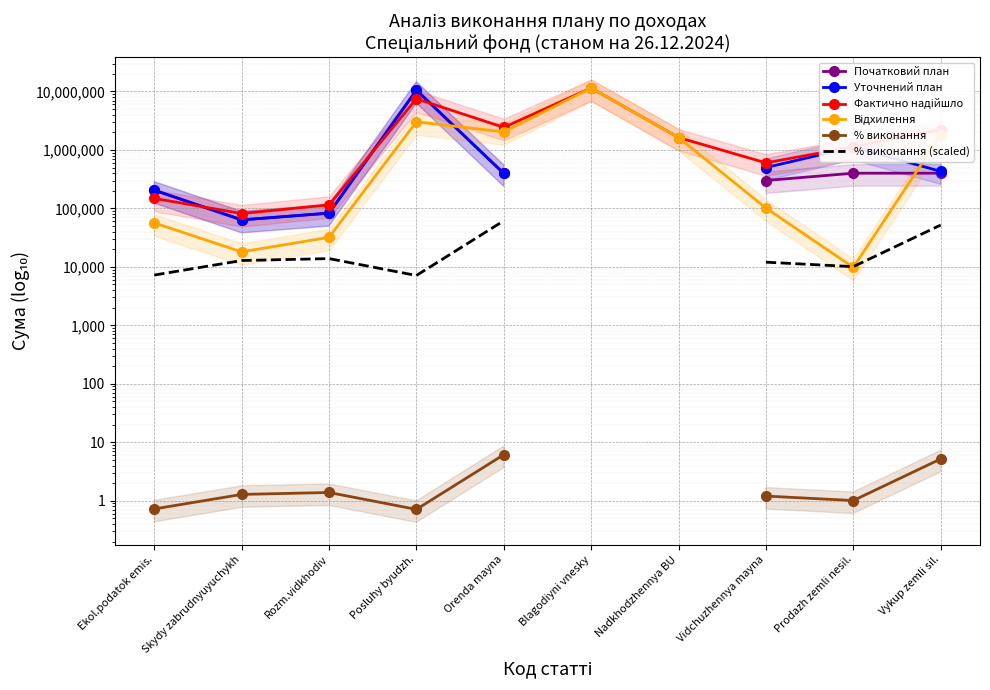

What value does the Уточнений план series have at Vykup zemli sil.?

430000.0